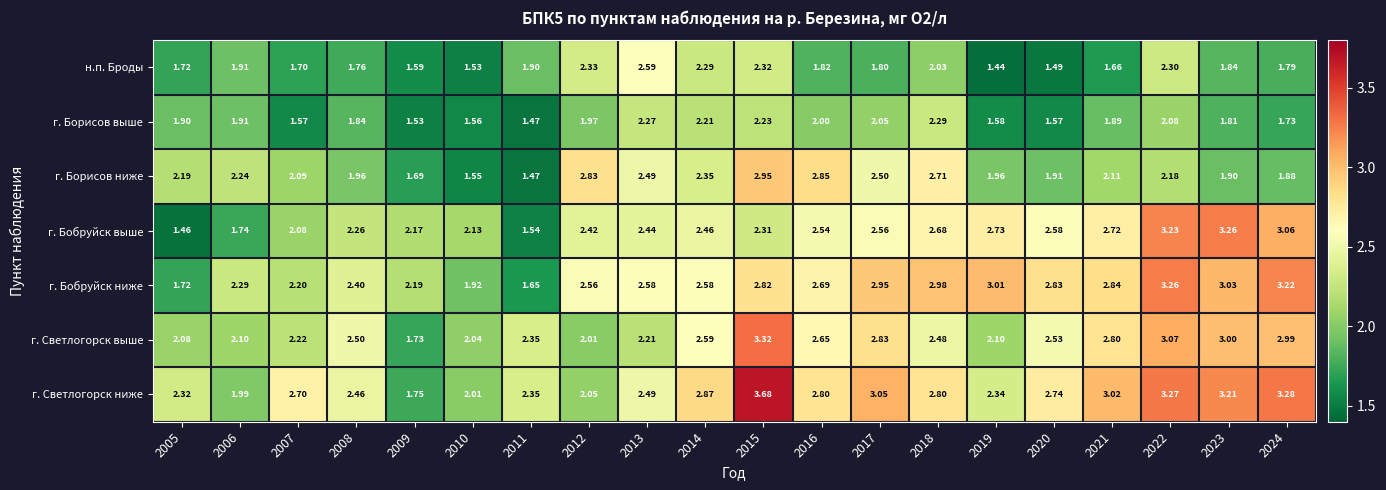

Is the value of г. Бобруйск ниже at 2008 greater than the value of г. Борисов выше at 2006?

Yes